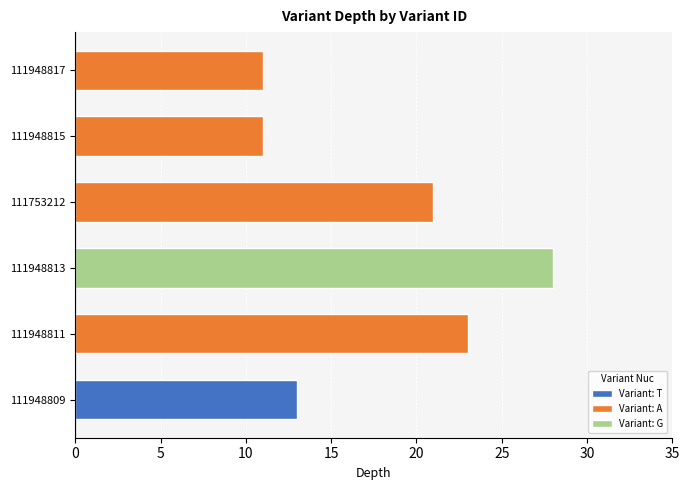

Reading left to right, extract all data points from this chart.

13	23	28	21	11	11